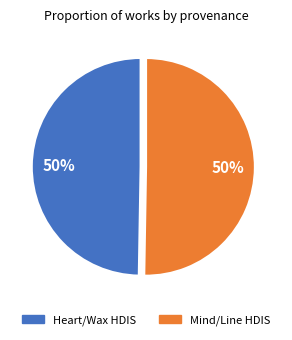

To the nearest percent, what is the average slice percentage?

50%